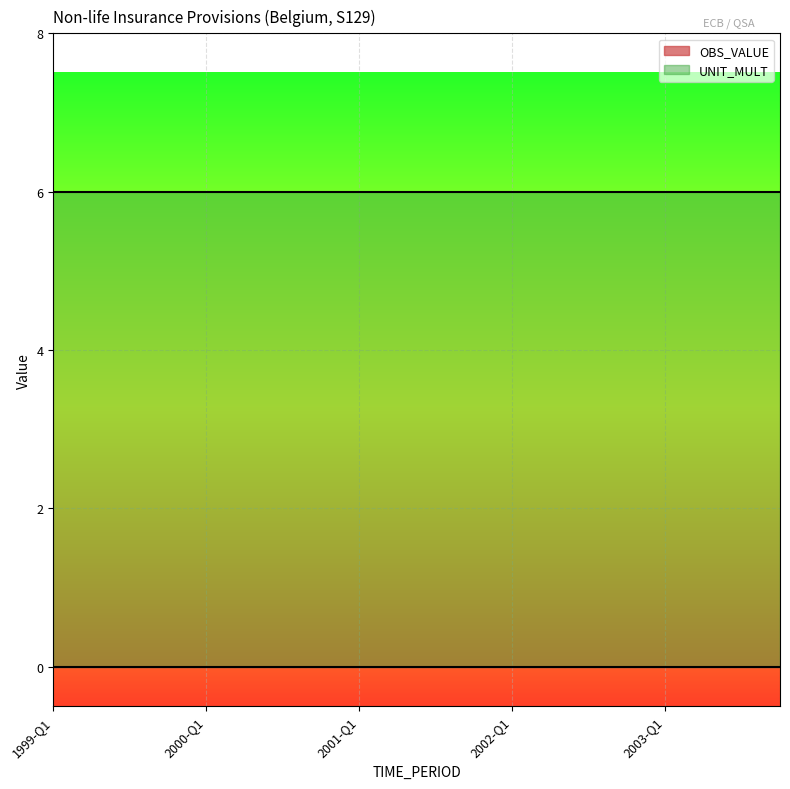

At how many categories does at least one series exceed 2?

20